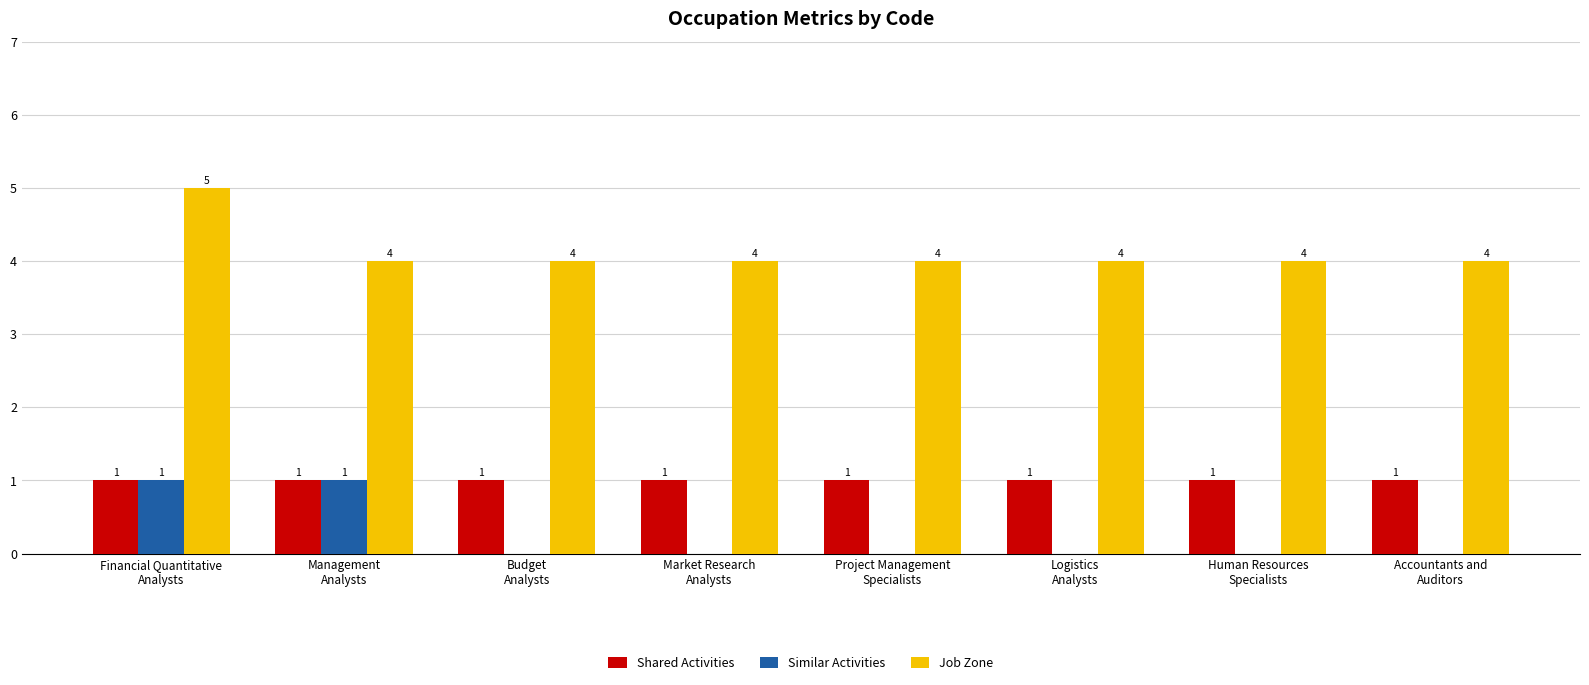

At which category does the chart reach its peak across all series?

Financial Quantitative
Analysts